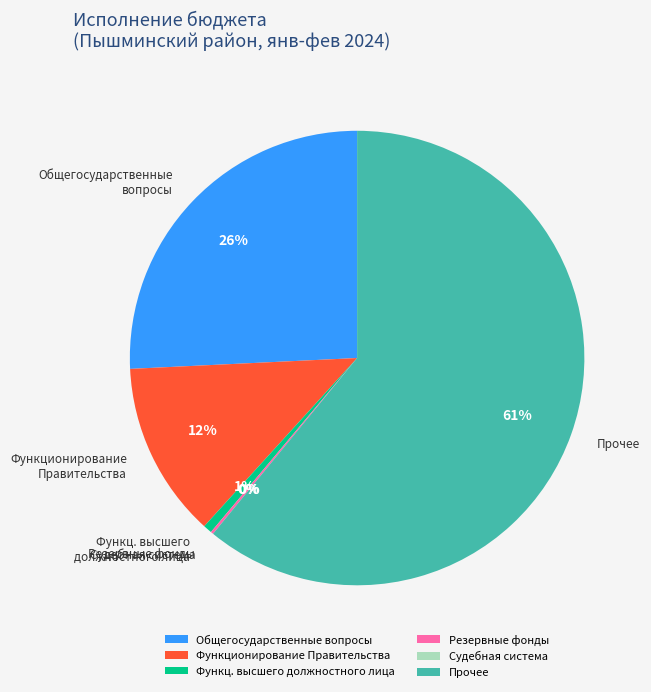

Does any single category account for the majority?

Yes